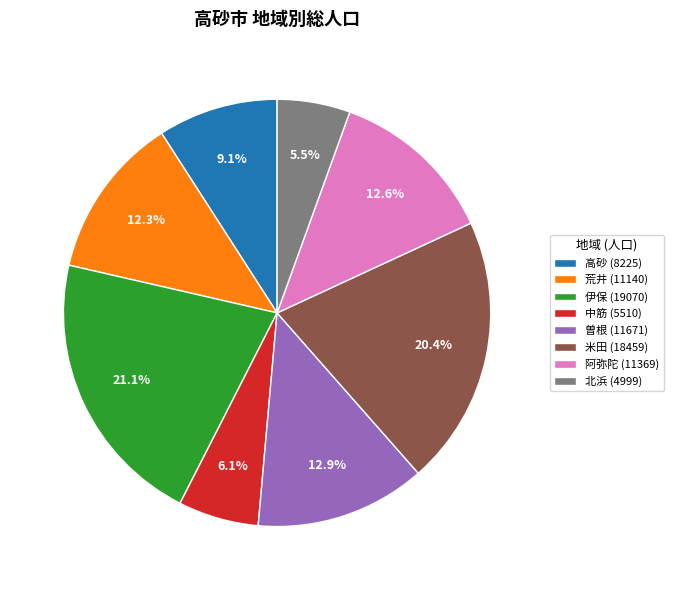

How many slices are in this pie chart?

8